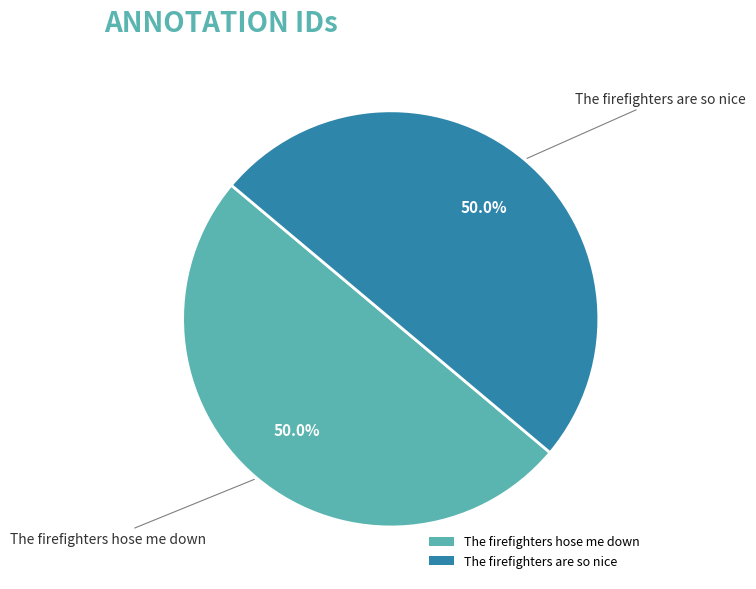

What is the ratio of the value at The firefighters hose me down to the value at The firefighters are so nice?

1.0